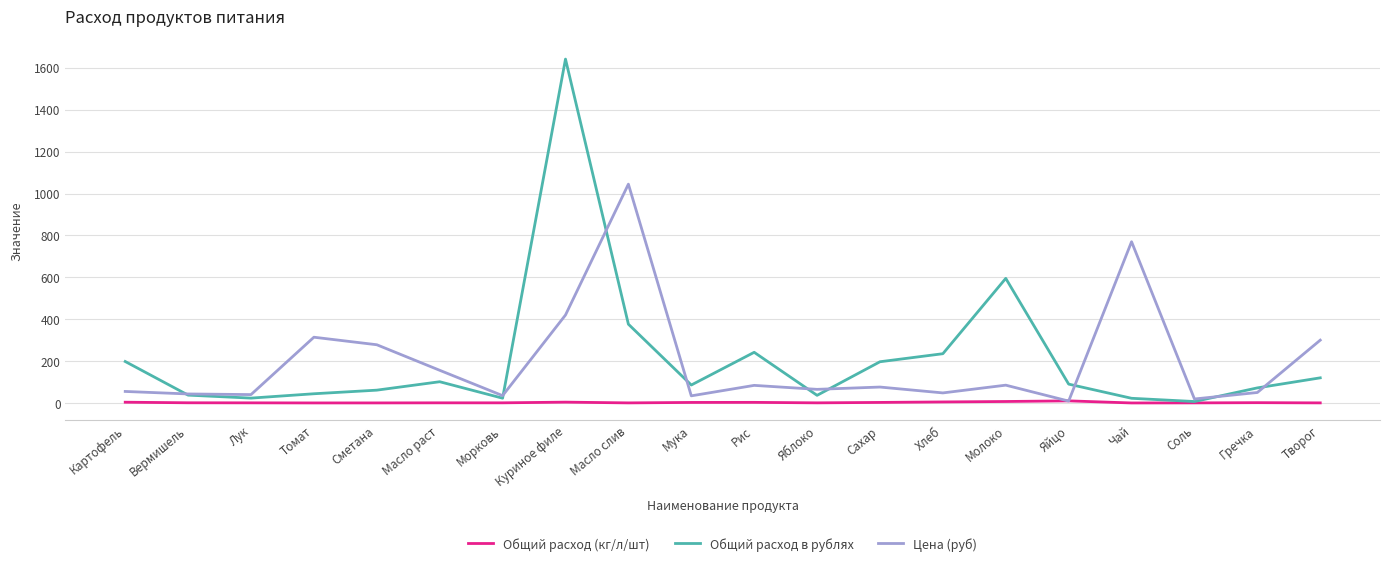

At which category is the sum across all series the highest?

Куриное филе